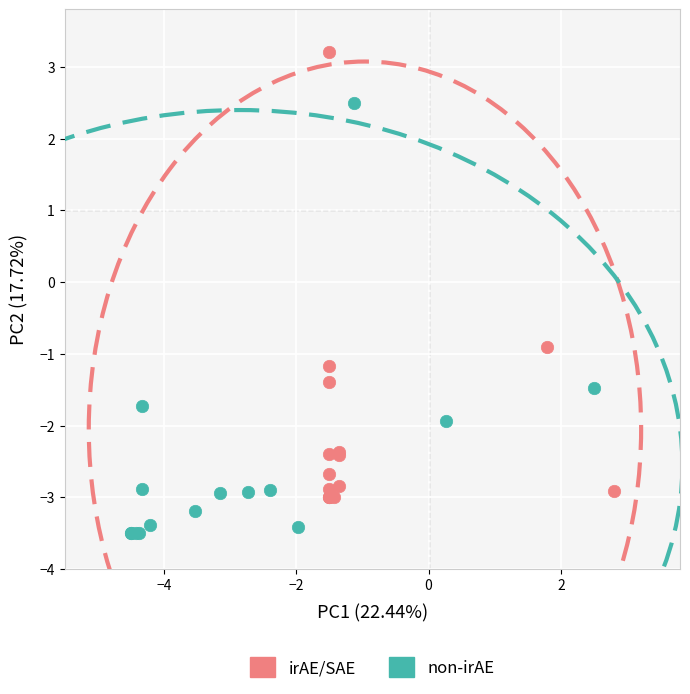

Which series has the largest Y range (max minus min)?

irAE/SAE